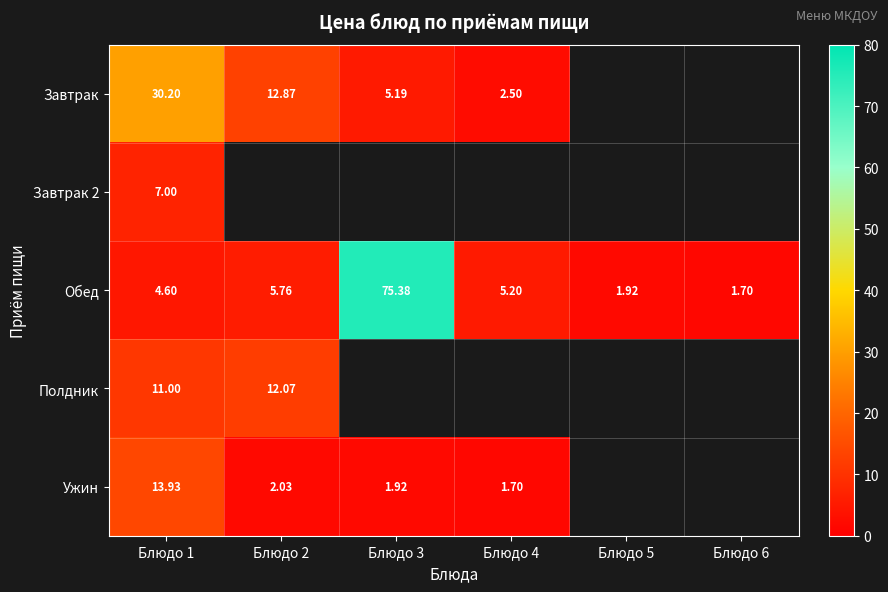

True or false: Ужин has a value of 1.9 at Блюдо 3.

True